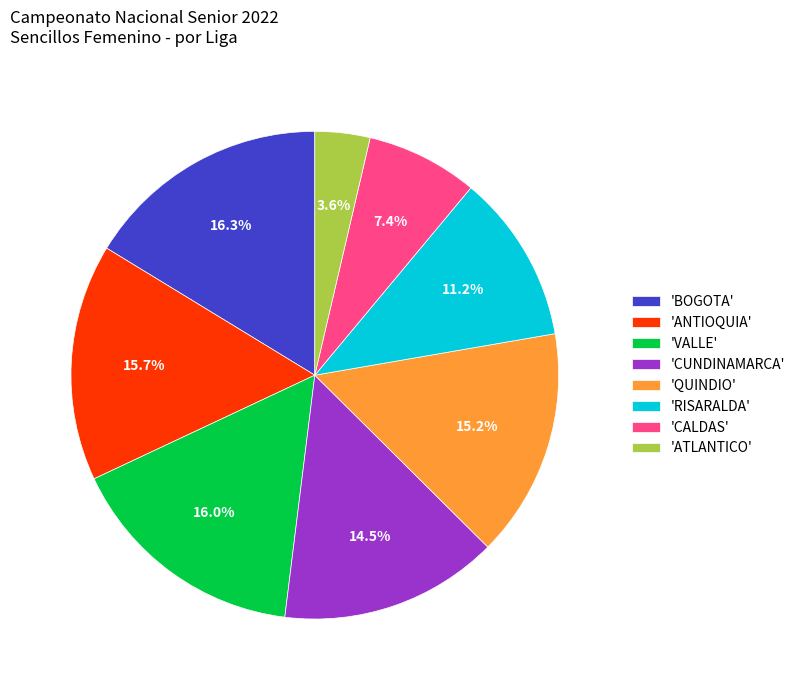

Does any single category account for the majority?

No